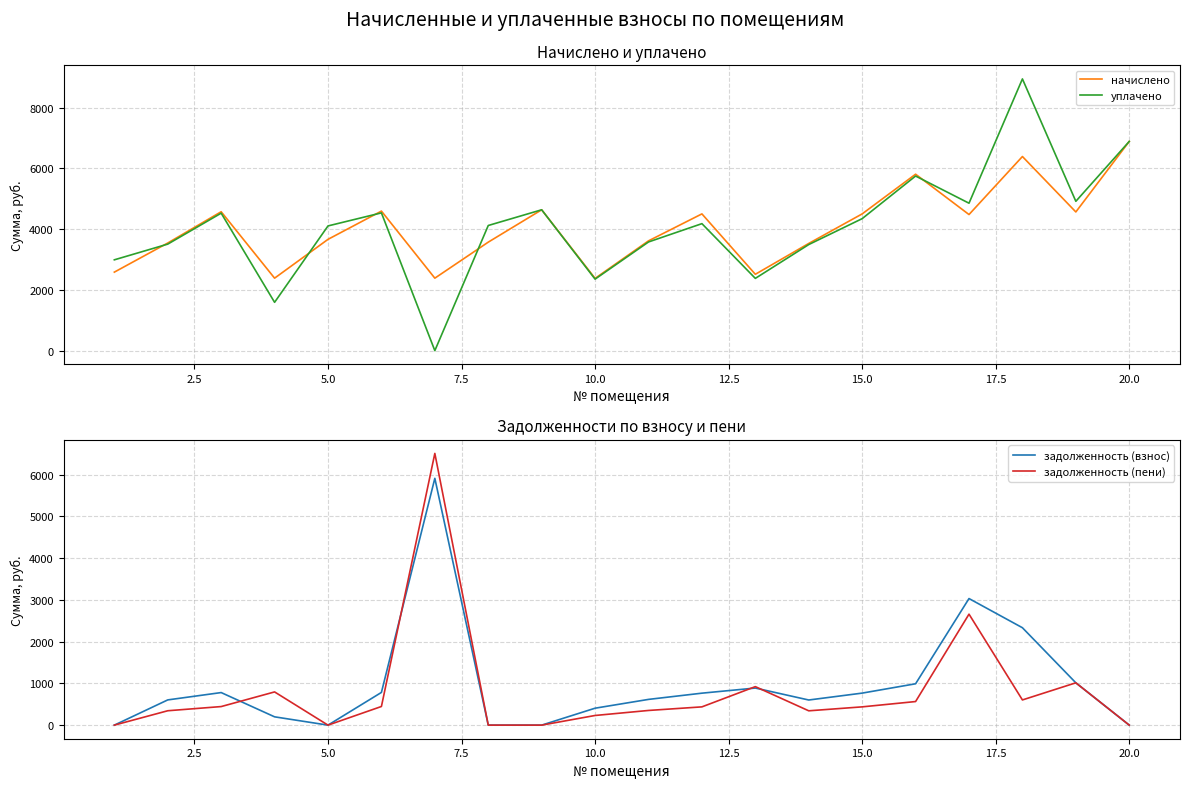

List the series in order of their peak value, lowest first.

задолженность (взнос), задолженность (пени), начислено, уплачено